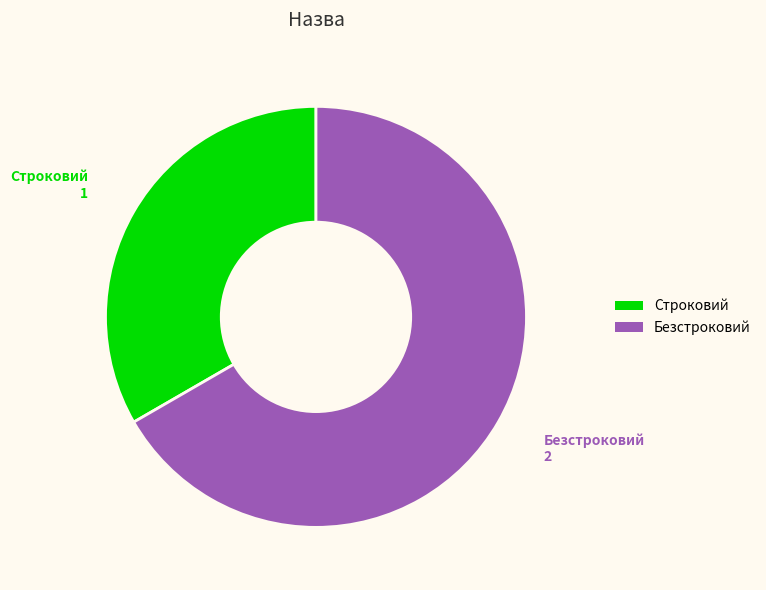

Between Безстроковий and Строковий, which is larger?

Безстроковий